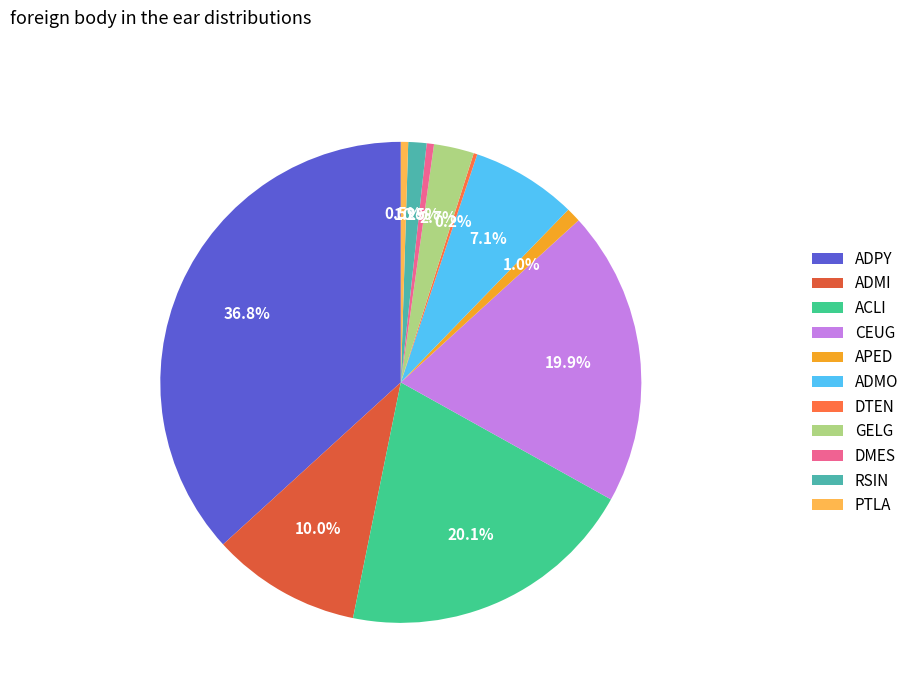

Combined, do RSIN and ACLI account for over 50%?

No